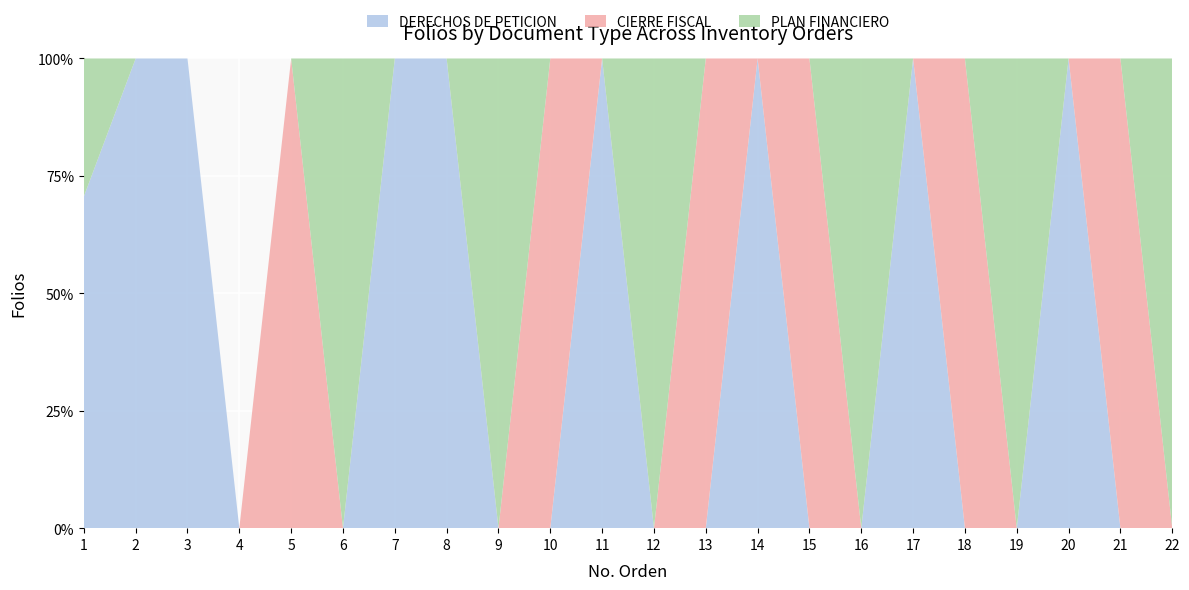

Reading left to right, what are all the values shown in this chart?

DERECHOS DE PETICION: 1=173	2=208	3=228	4=0	5=0	6=0	7=180	8=181	9=0	10=0	11=254	12=0	13=0	14=200	15=0	16=0	17=109	18=0	19=0	20=93	21=0	22=0
CIERRE FISCAL: 1=0	2=0	3=0	4=0	5=301	6=0	7=0	8=0	9=0	10=102	11=0	12=0	13=97	14=0	15=98	16=0	17=0	18=98	19=0	20=0	21=85	22=0
PLAN FINANCIERO: 1=72	2=0	3=0	4=0	5=0	6=100	7=0	8=0	9=73	10=0	11=0	12=51	13=0	14=0	15=0	16=20	17=0	18=0	19=59	20=0	21=0	22=46